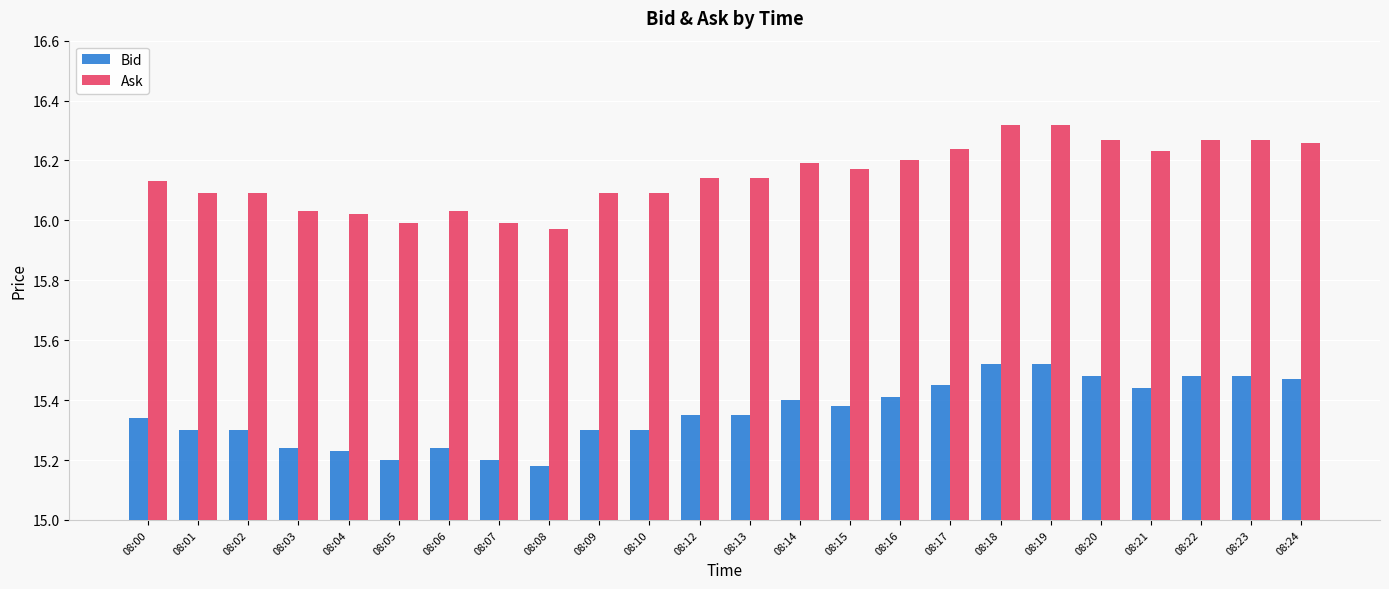

At 08:16, list the series in order from smallest to largest.

Bid, Ask